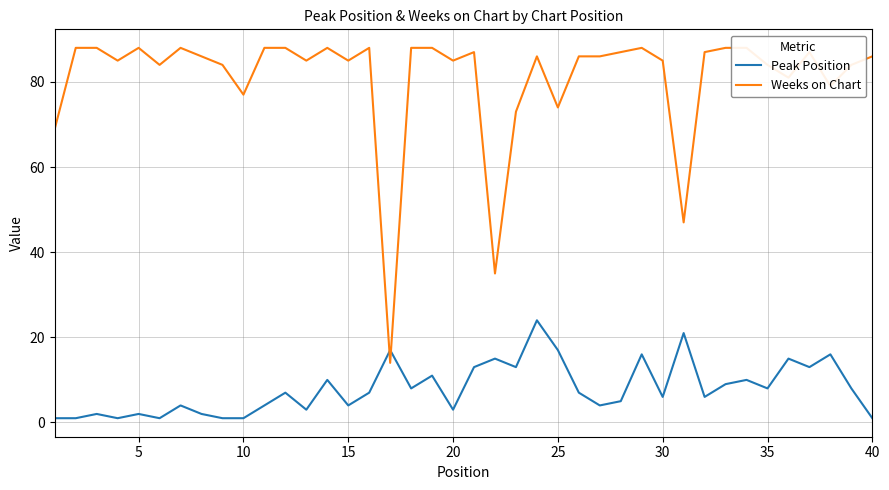

Is it true that Peak Position equals 1 at 40?

True